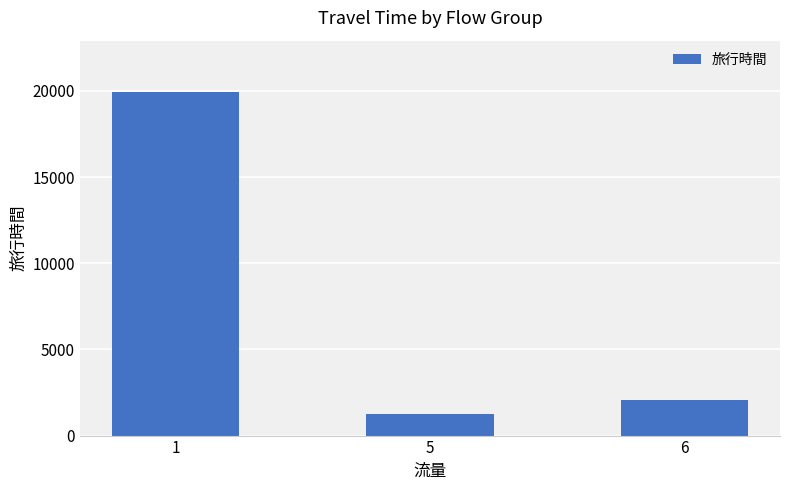

The value at 5 is 1264. True or false?

True